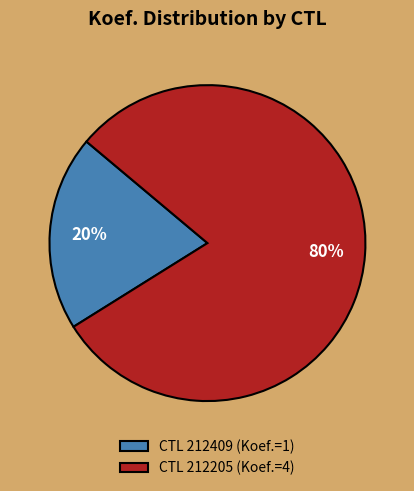

Is it true that CTL 212205 (Koef.=4) is 80% of the pie?

True